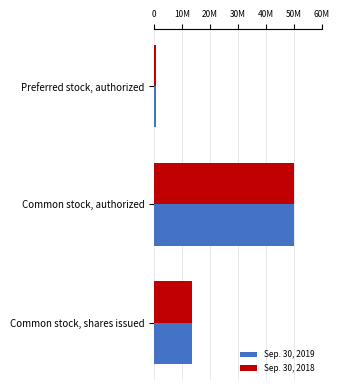

Reading left to right, list all the values displayed in this chart.

Sep. 30, 2019: 13641805	50000000	500000
Sep. 30, 2018: 13646553	50000000	500000